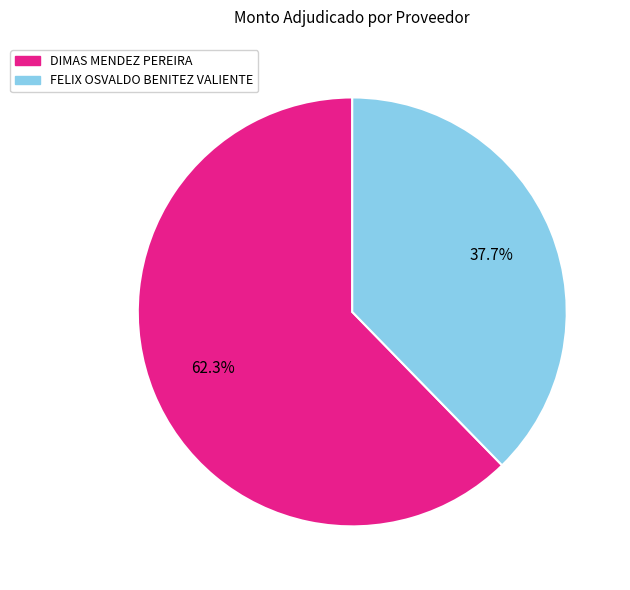

To the nearest percent, what is the average slice percentage?

50%